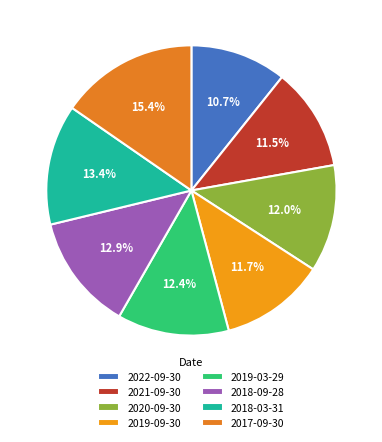

To the nearest percent, what is the combined percentage of 2018-03-31 and 2020-09-30?

25%